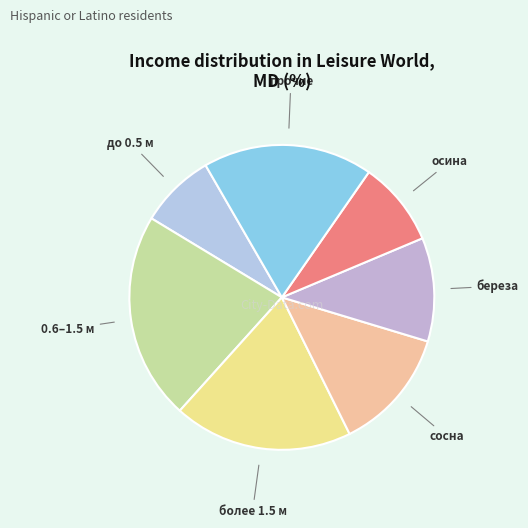

Approximately how many times larger is the value at 0.6–1.5 м compared to береза?

2.0